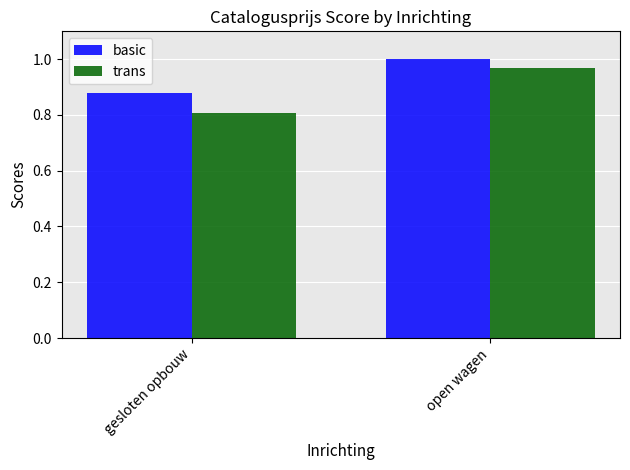

At which category is the sum across all series the highest?

open wagen